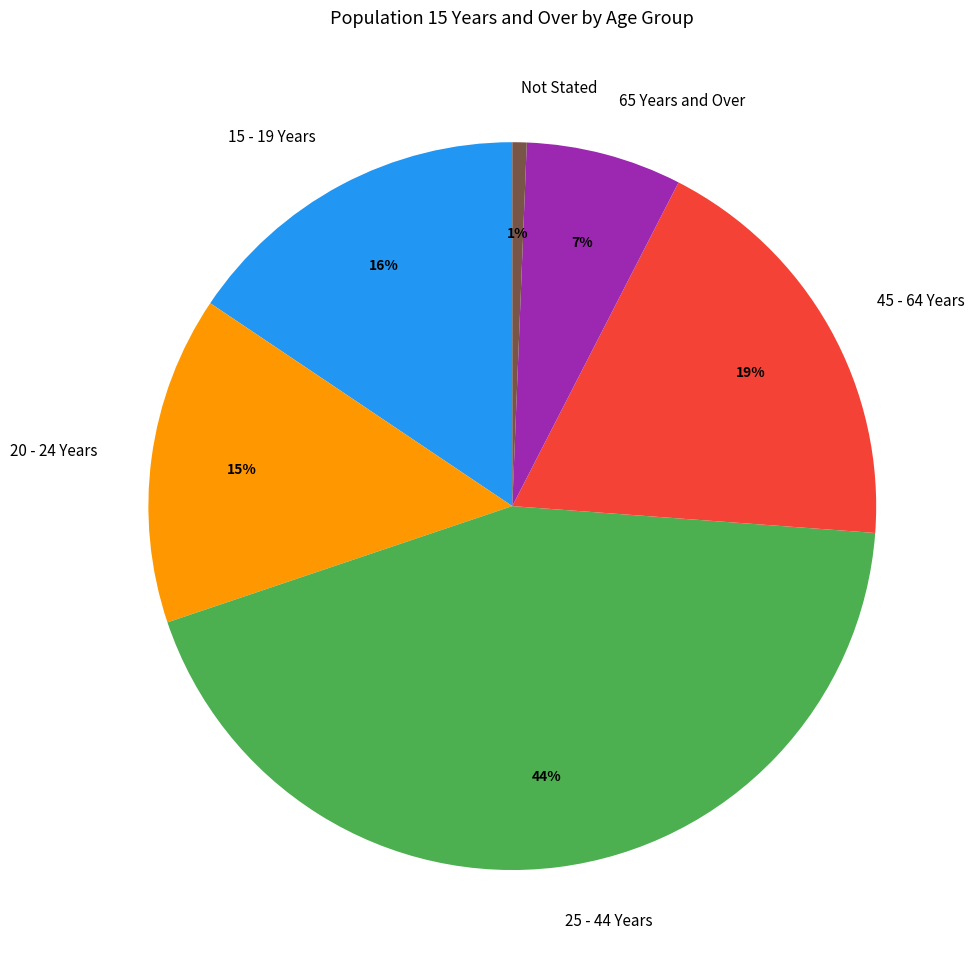

What percentage is the 20 - 24 Years slice, to the nearest percent?

15%